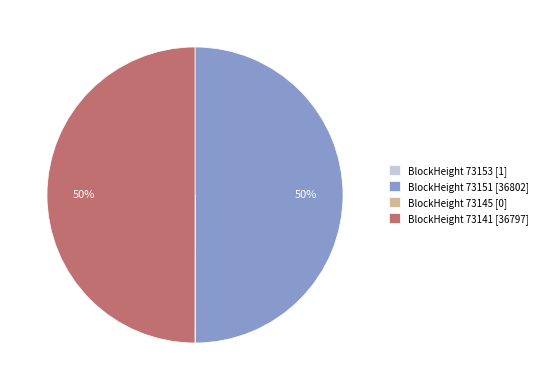

True or false: BlockHeight 73151 [36802] accounts for 59% of the total.

False